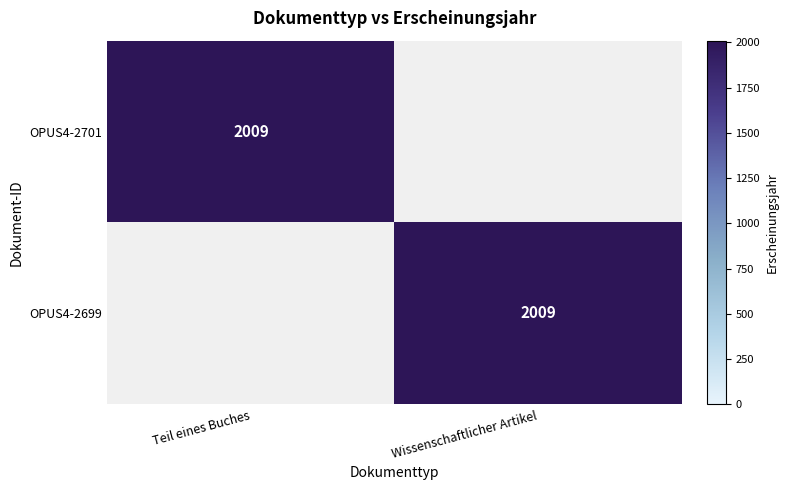

The value of OPUS4-2701 at Teil eines Buches is 980. True or false?

False